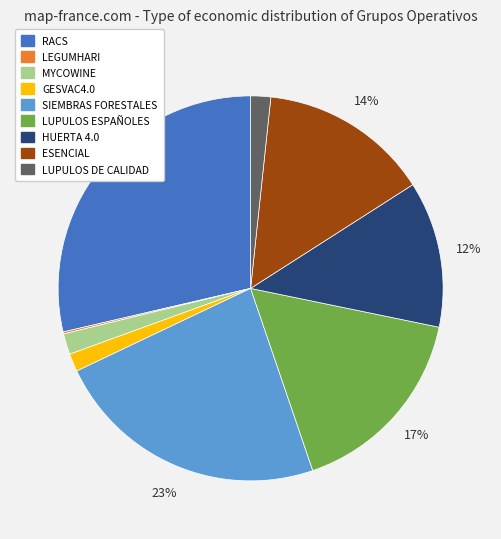

What percentage is the HUERTA 4.0 slice, to the nearest percent?

12%